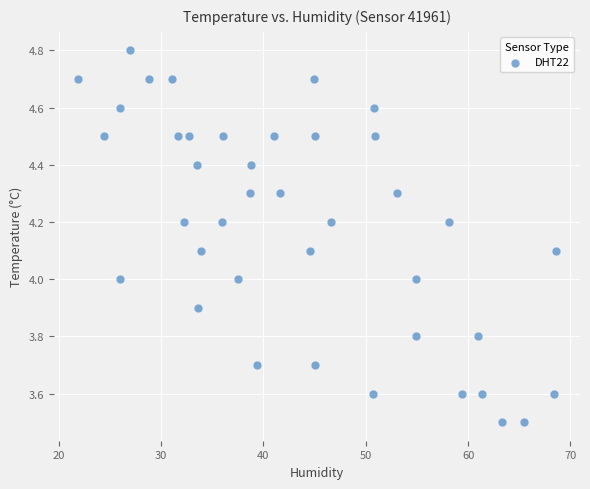

What is the range of Y values (max minus min)?

1.3